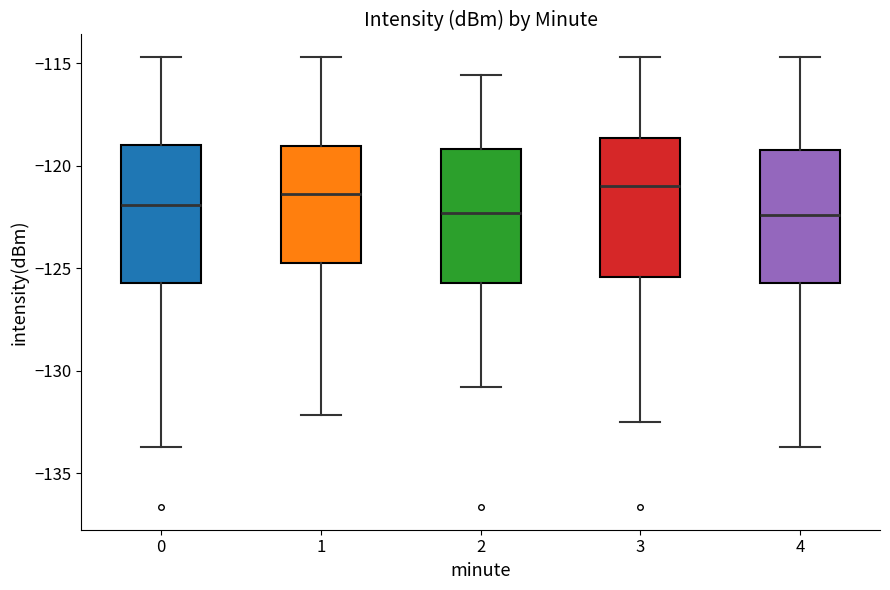

Where does the upper whisker of the box at x = 1 end on the y-axis? The values are not printed on the chart, so give them approximately, as read against the axis.

-114.5